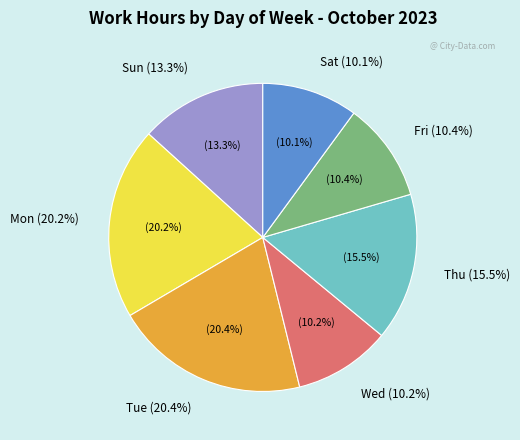

Which category has the biggest portion of the pie?

Tue